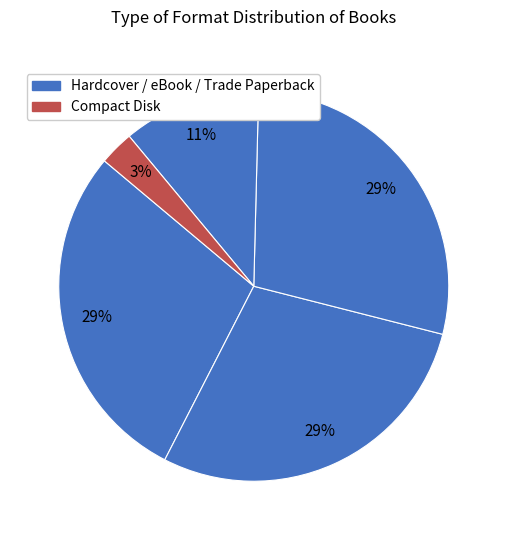

How many slices are in this pie chart?

5